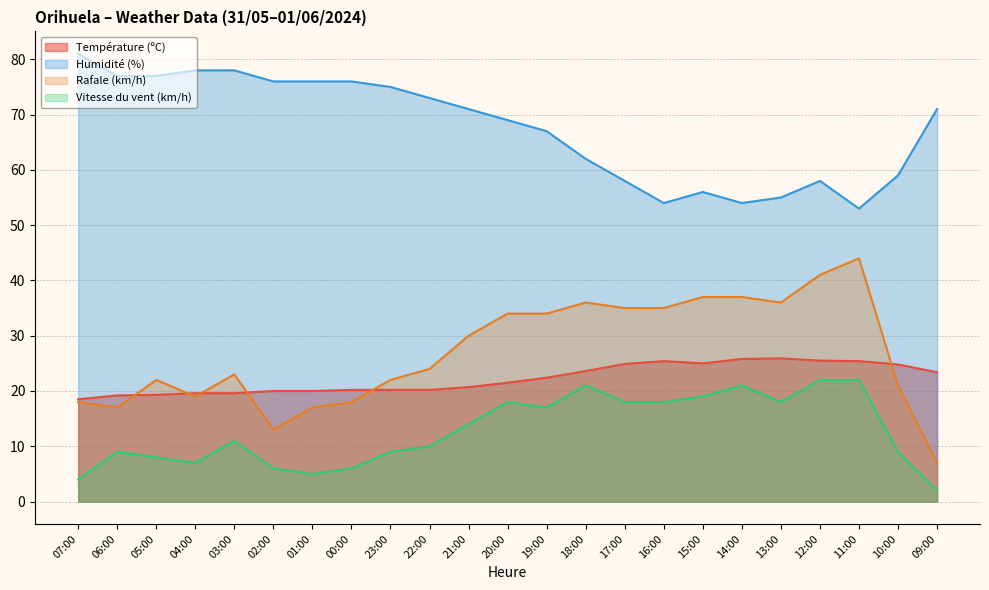

What is the label of the 17th point from the right?

01:00